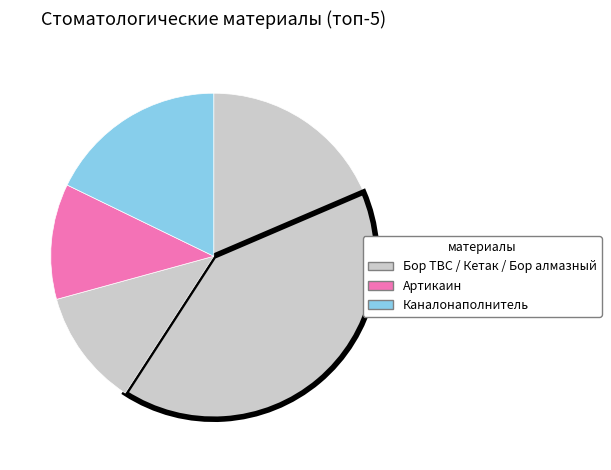

How many segments does this pie chart have?

5